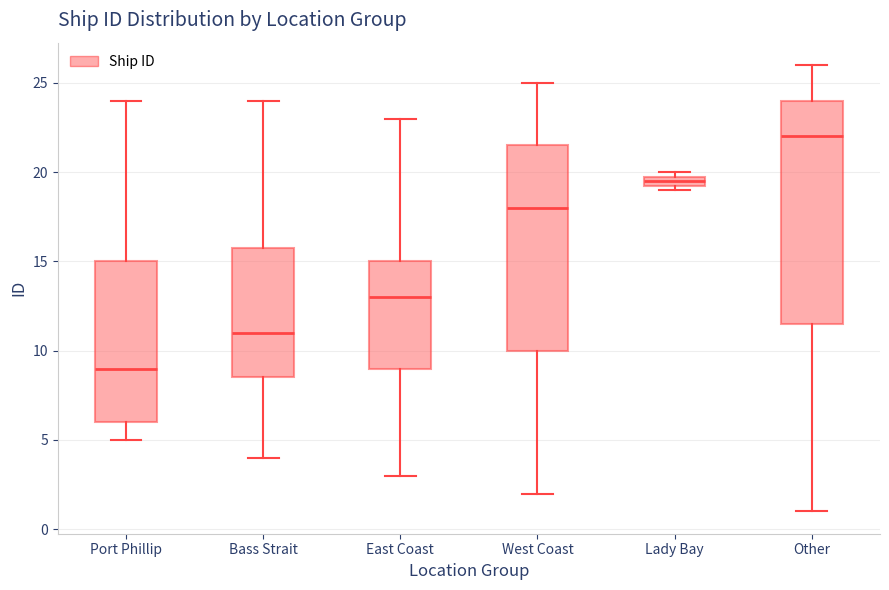

Comparing the boxes themselves (not the whiskers), which one is the tallest?

Other